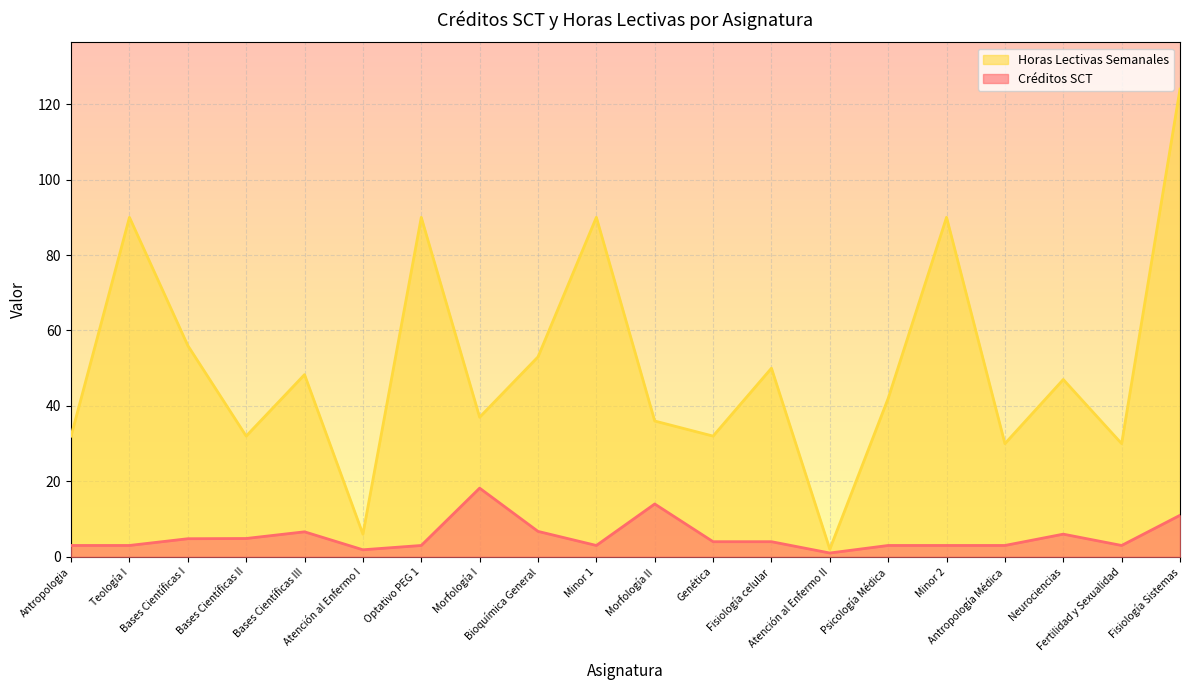

Is it true that Créditos SCT equals 1.0 at Atención al Enfermo II?

True